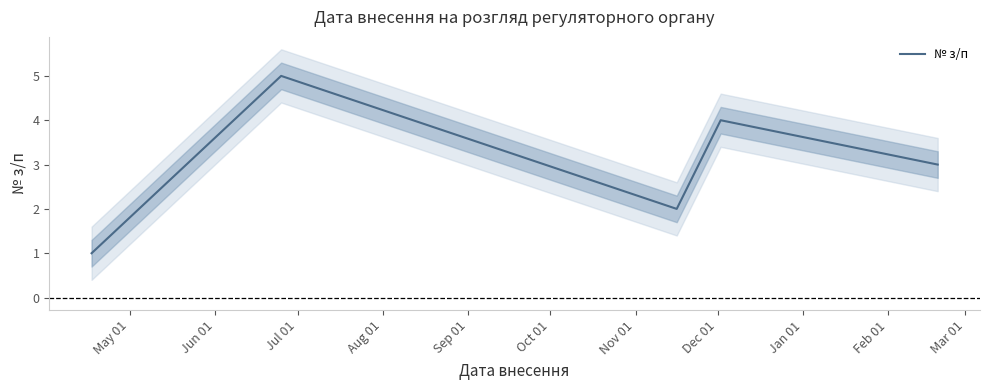

Reading left to right, what are all the values shown in this chart?

1	5	2	4	3